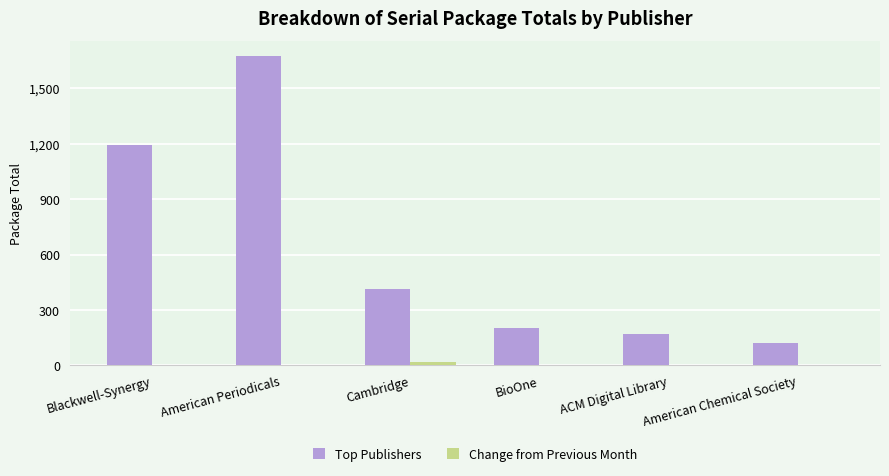

How many data points in Change from Previous Month are above 0?

2